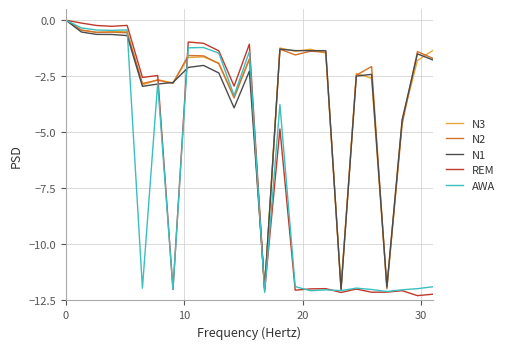

What is the value of the N2 point at the 25th from the left?

-1.7